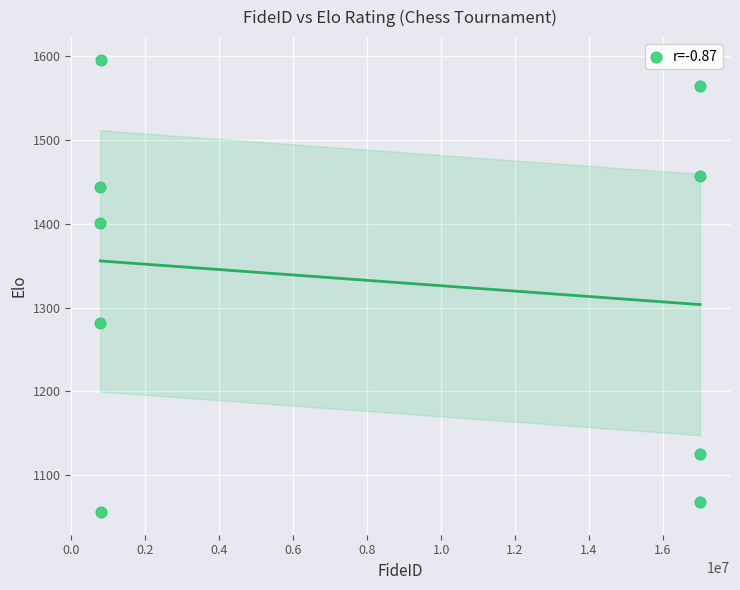

What is the average X value?

7993762